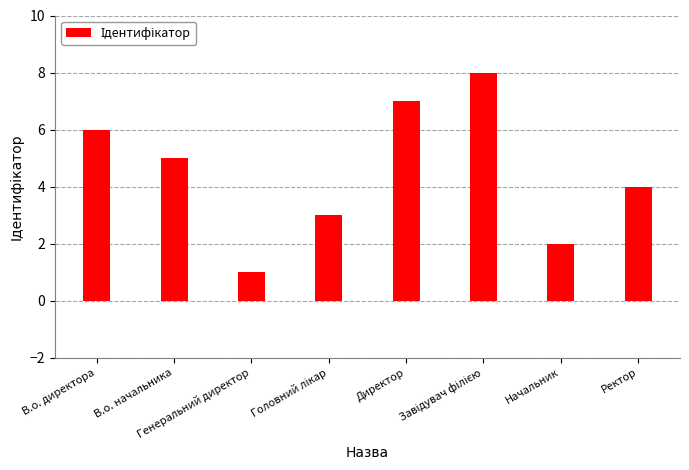

How many distinct data groups are displayed?

1